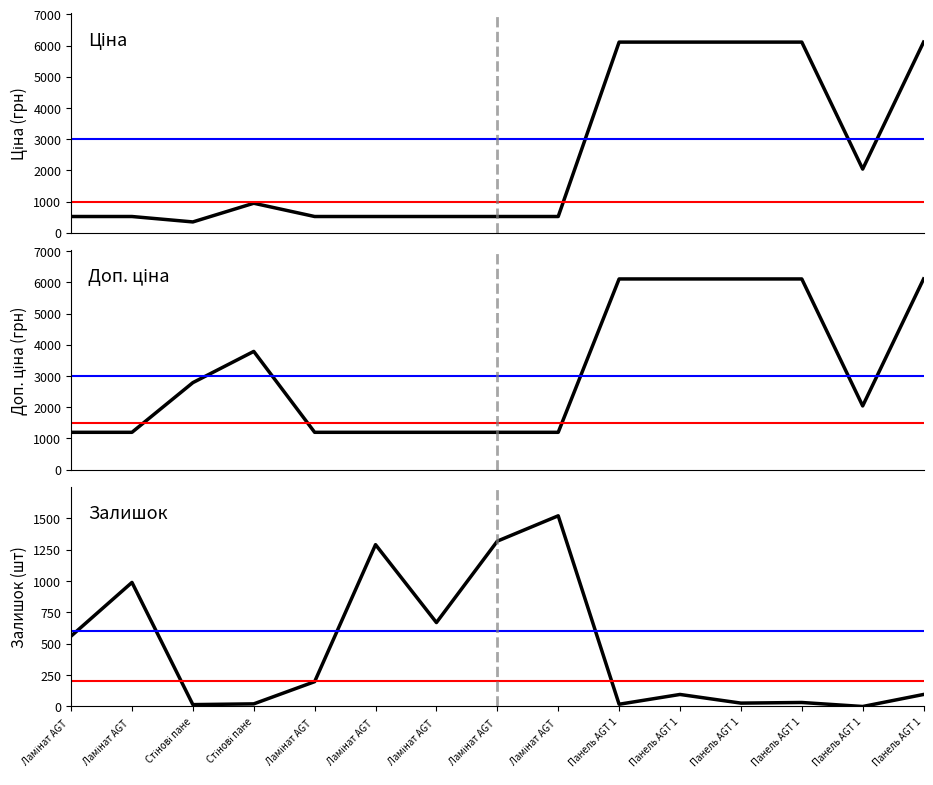

Is this an area chart (filled region under the line)?

No